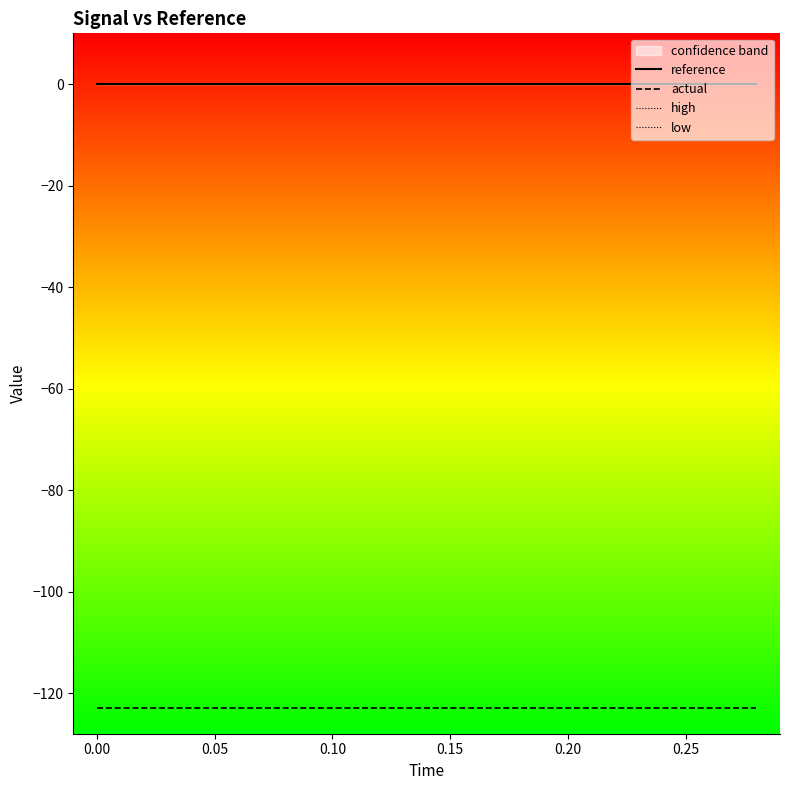

Is this an area chart (filled region under the line)?

No